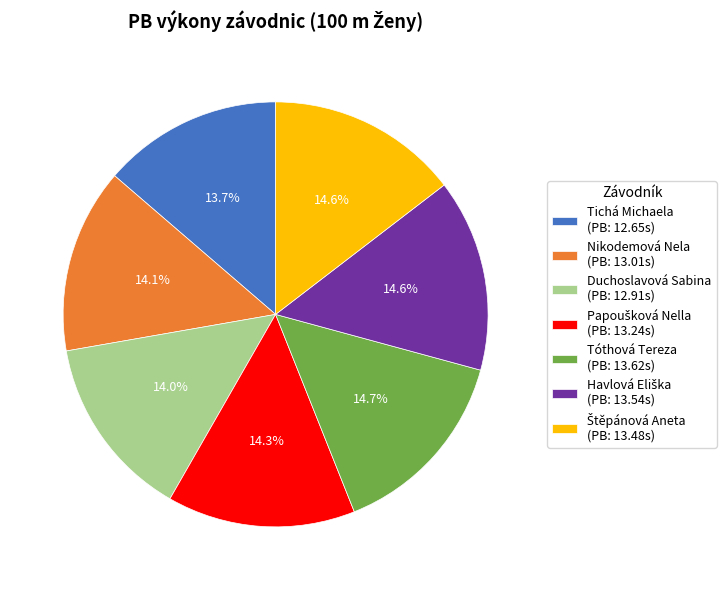

Do Duchoslavová Sabina (PB: 12.91s) and Nikodemová Nela (PB: 13.01s) together represent more than half of the pie?

No